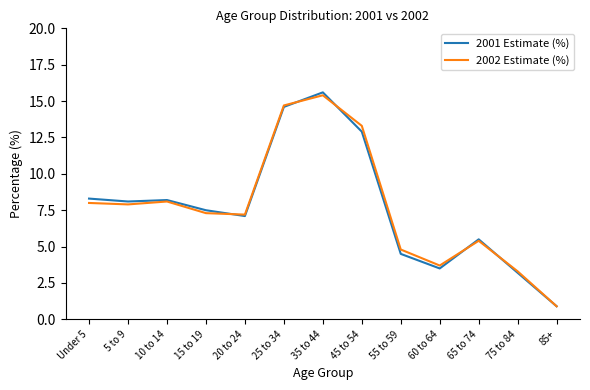

Which category has the highest value in the 2002 Estimate (%) series?

35 to 44